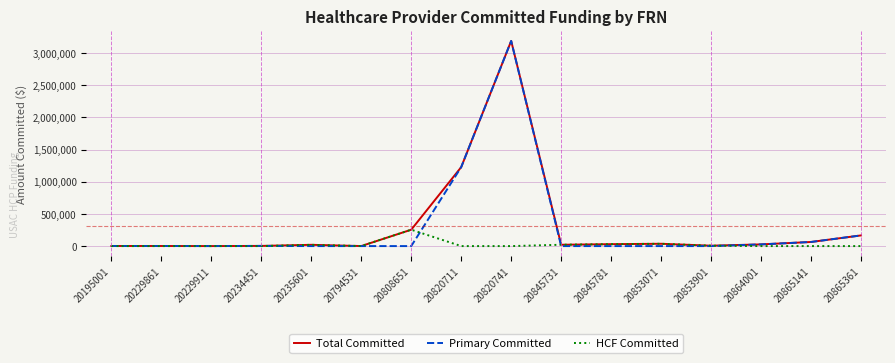

Is the value of HCF Committed at 20808651 greater than the value of Total Committed at 20234451?

Yes